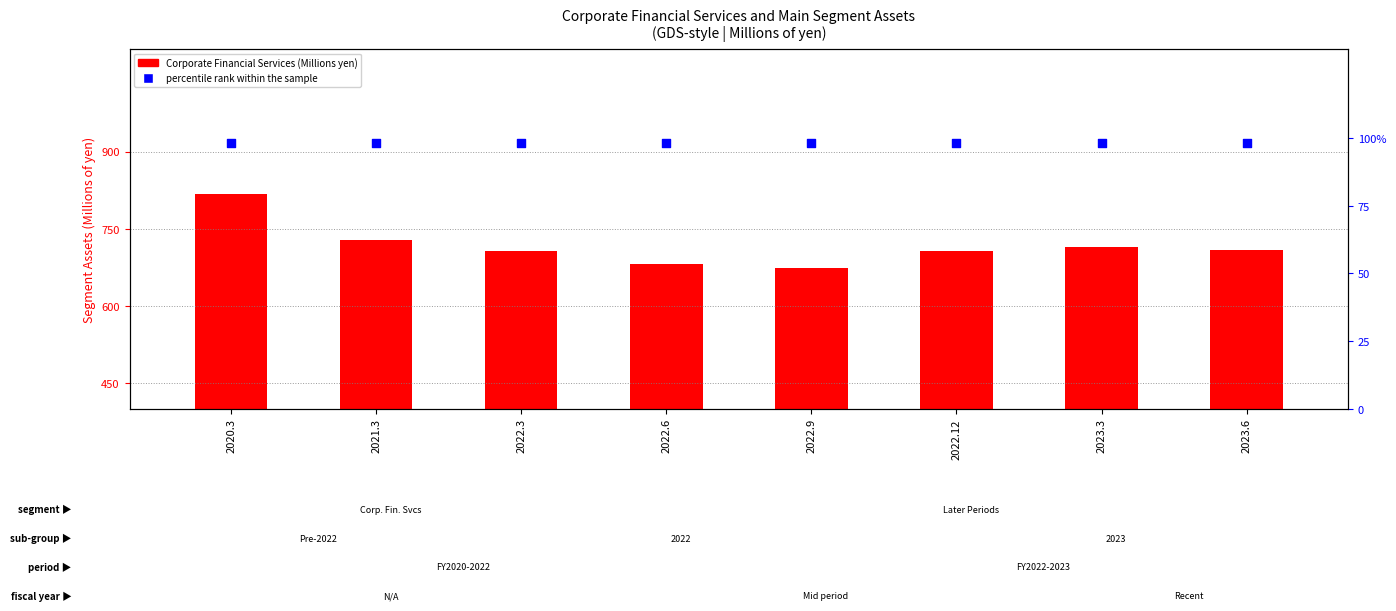

Is the value of Corporate Financial Services at 2022.9 greater than the value of percentile rank within the sample at 2022.9?

Yes